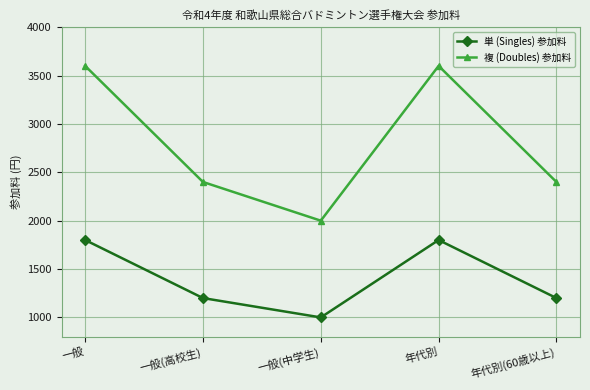

What is the difference between the maximum and second lowest values in the 複 (Doubles) 参加料 series?

1200